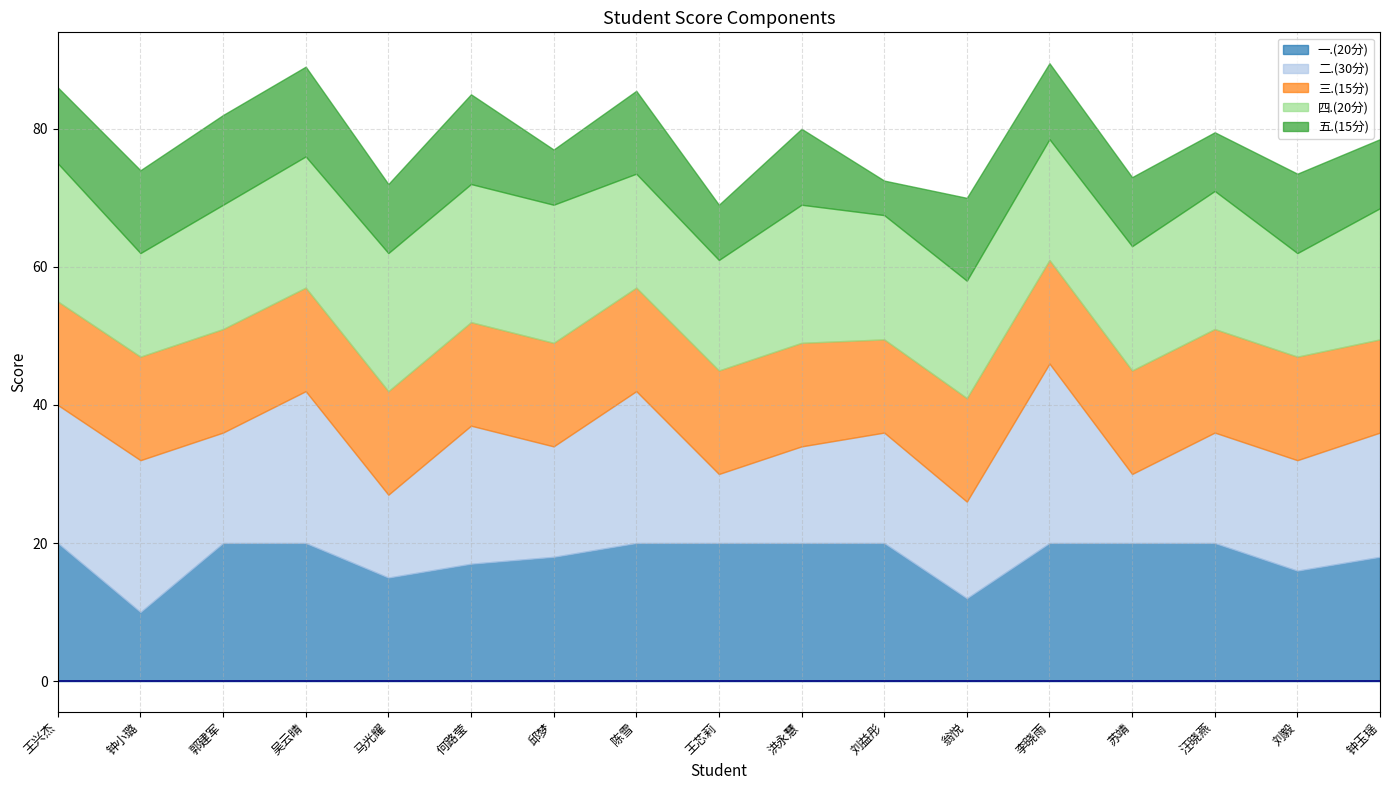

What is the highest value of the 一.(20分) series?

20.0